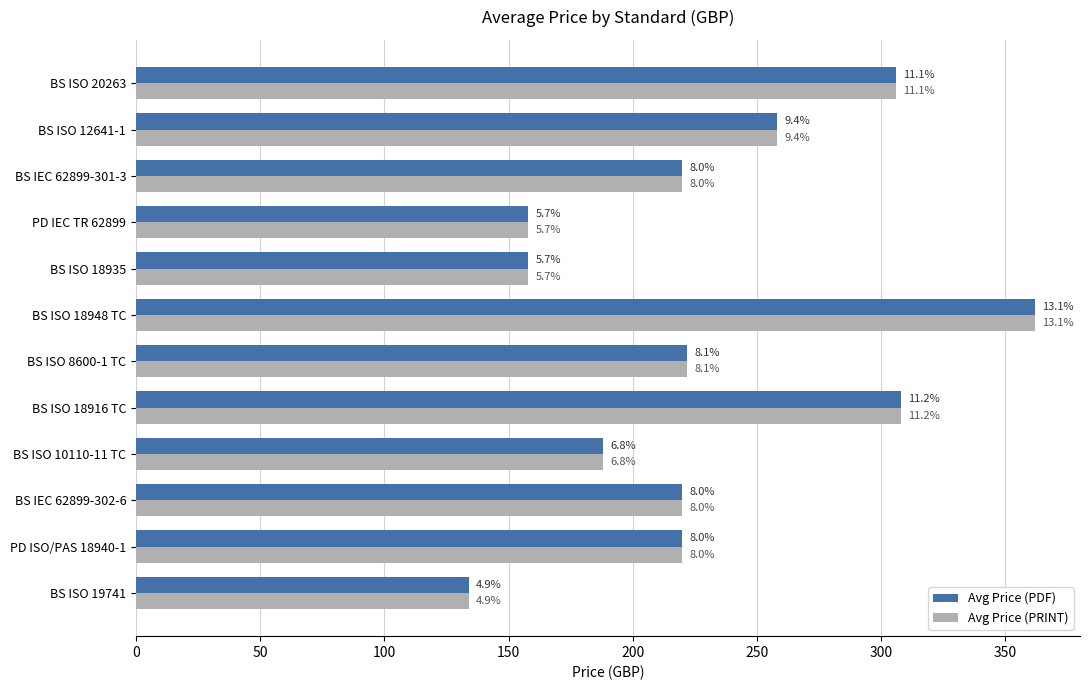

What are all the series names shown in the legend?

Avg Price (PDF), Avg Price (PRINT)